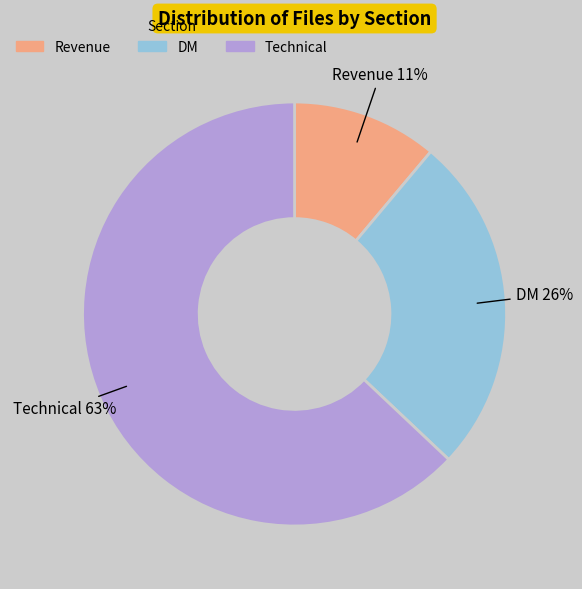

What is the smallest slice in the pie chart?

Revenue